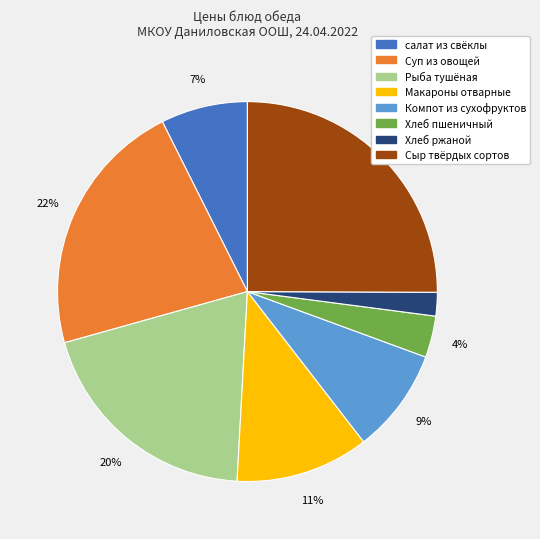

True or false: Хлеб ржаной accounts for 2% of the total.

True